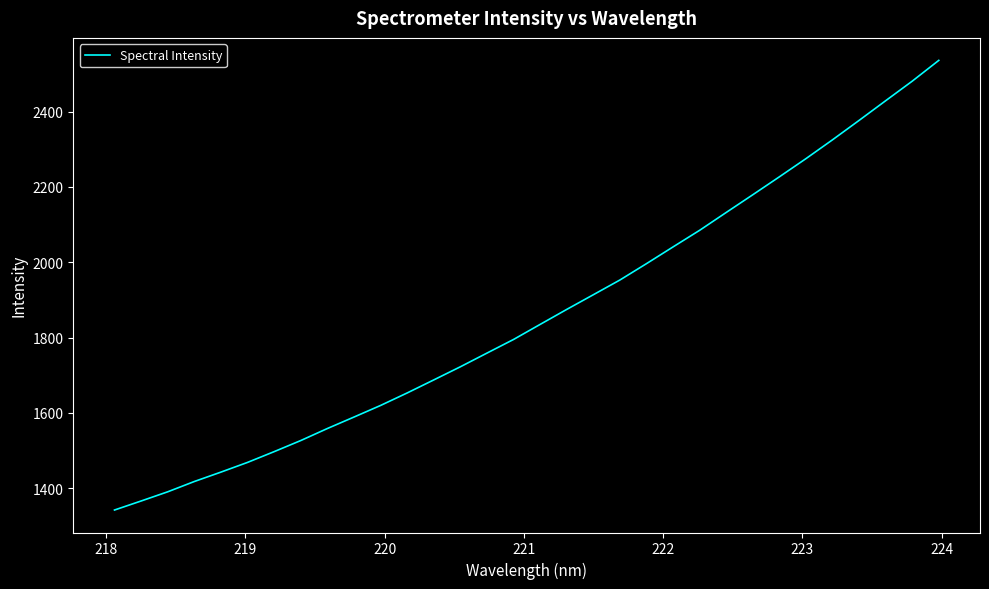

What is the difference between the maximum and minimum values?

1193.6